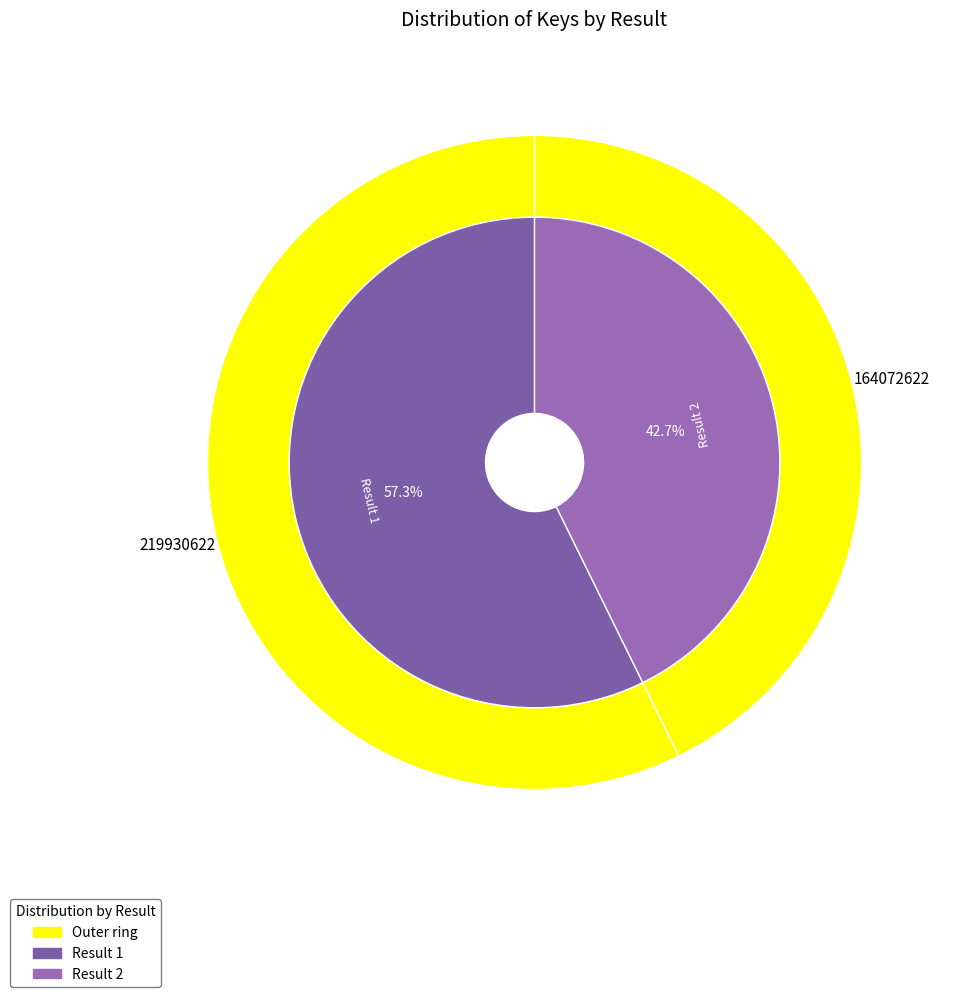

Does 1 represent more than half of the total?

Yes